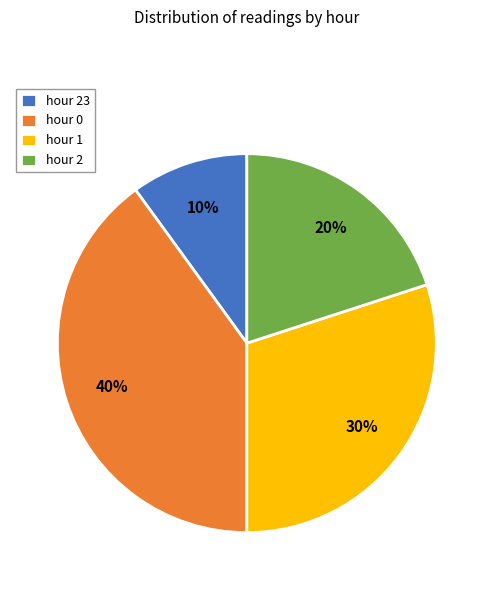

To the nearest percent, what is the difference between the largest and smallest slice percentages?

30%